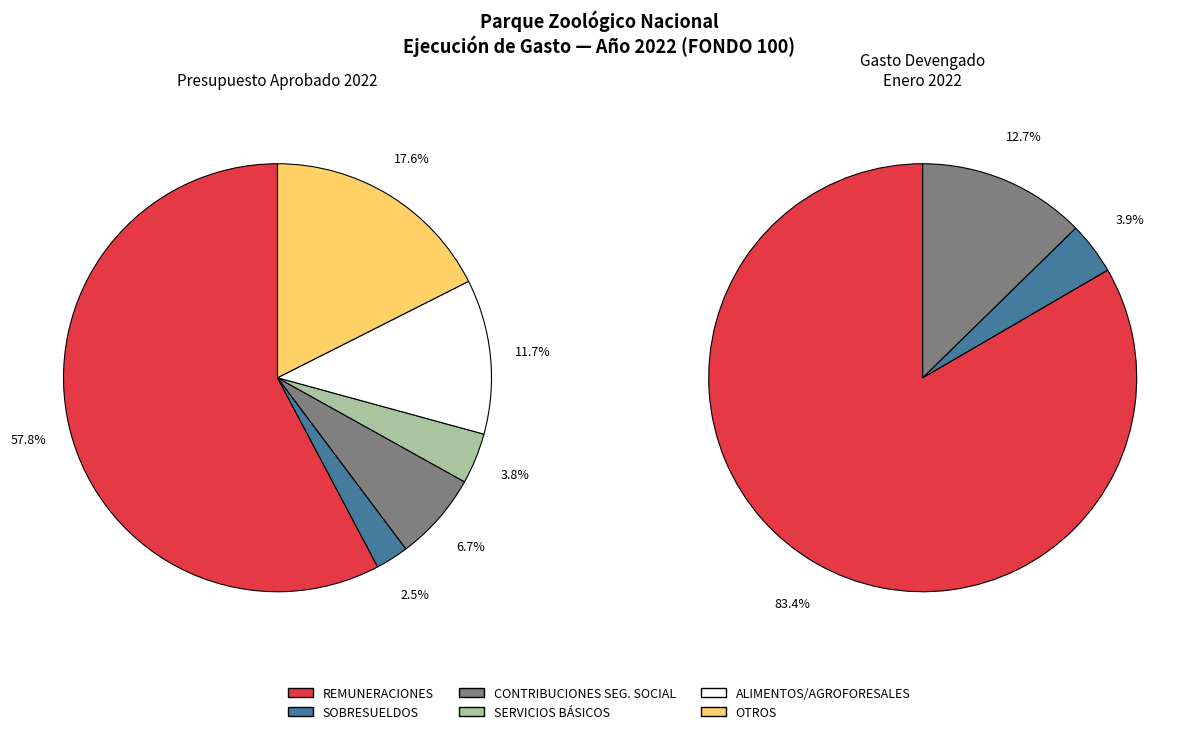

Does SERVICIOS BÁSICOS represent more than half of the total?

No